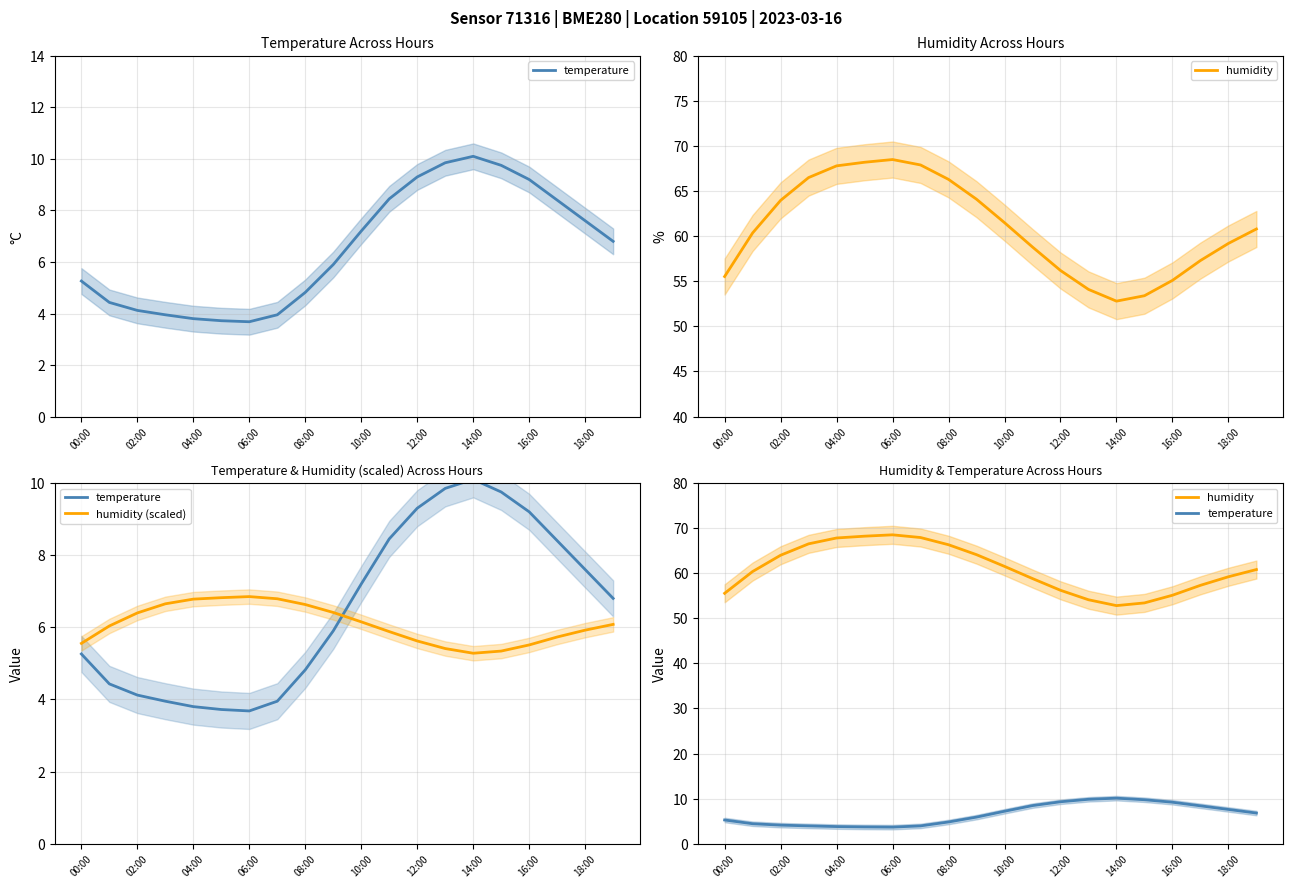

Where is the first local maximum for temperature?

14:00